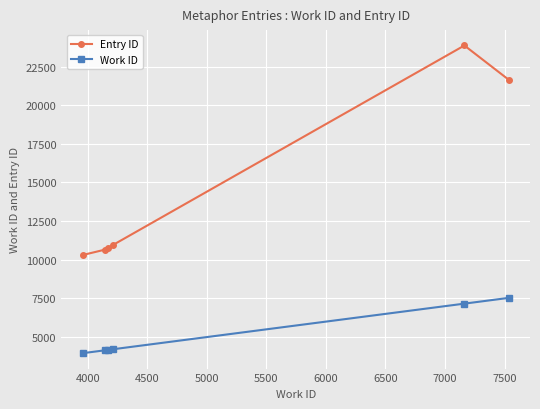

What is the maximum value shown in the chart?

23861